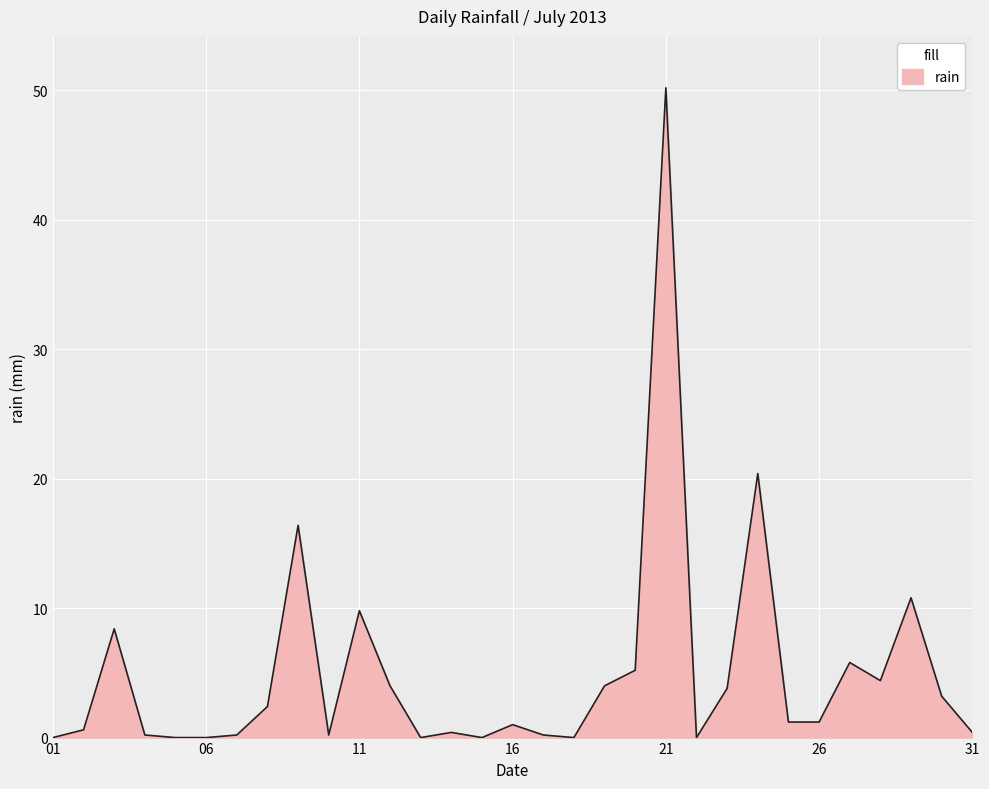

What is the difference between the maximum and minimum values?

50.2